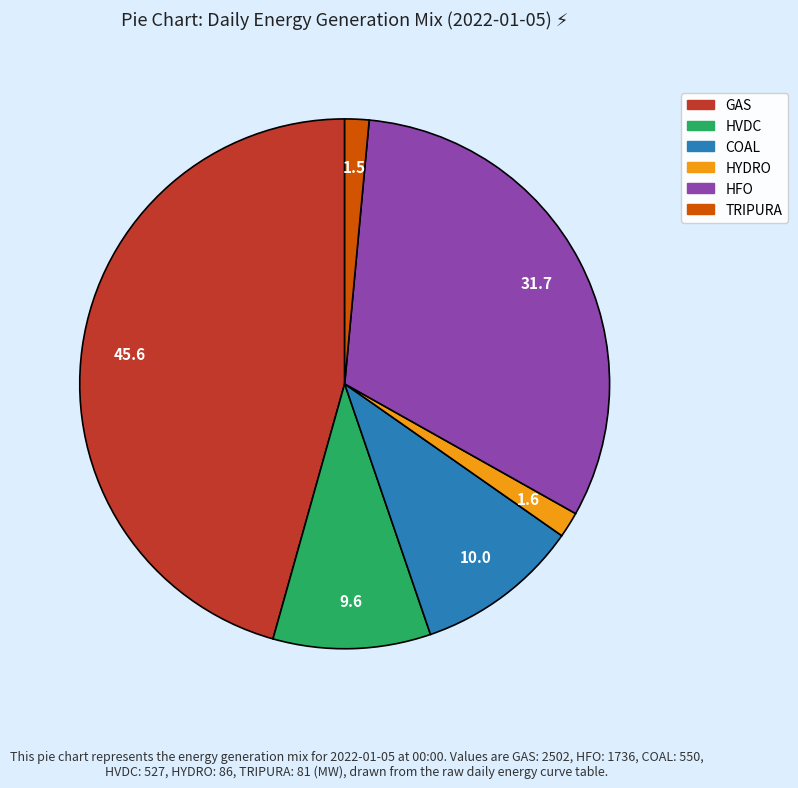

The COAL slice represents 10% of the pie. True or false?

True